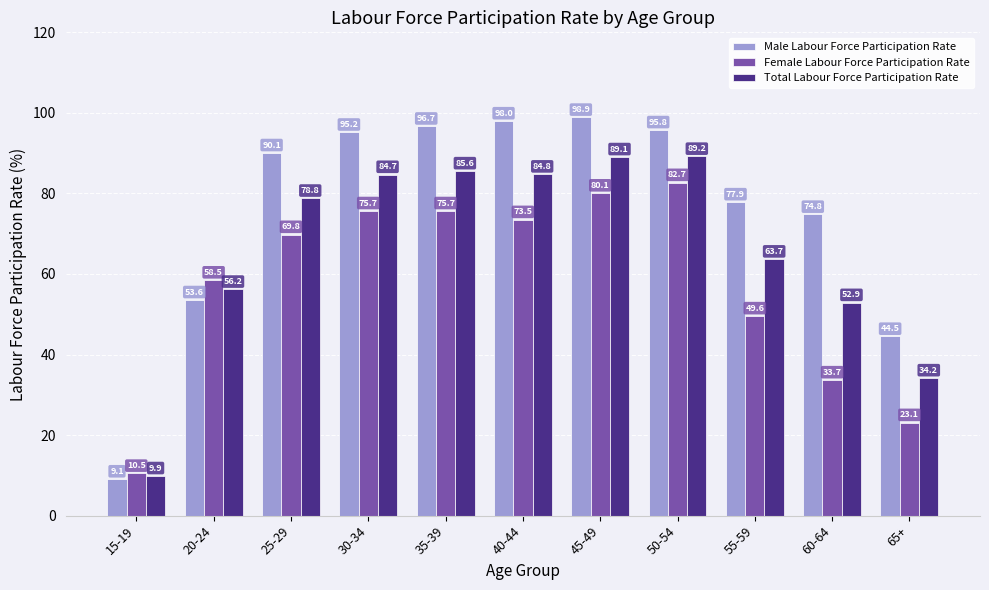

What is the label of the 11th bar from the right?

15-19